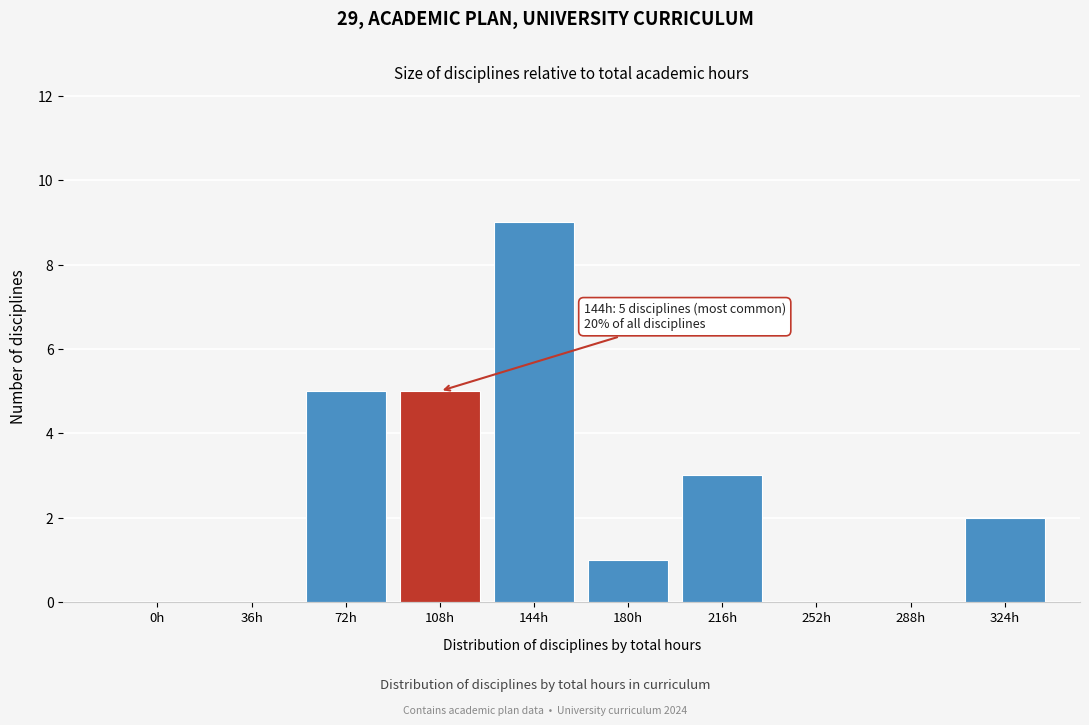

Reading left to right, extract all data points from this chart.

0h=0	36h=0	72h=5	108h=5	144h=9	180h=1	216h=3	252h=0	288h=0	324h=2